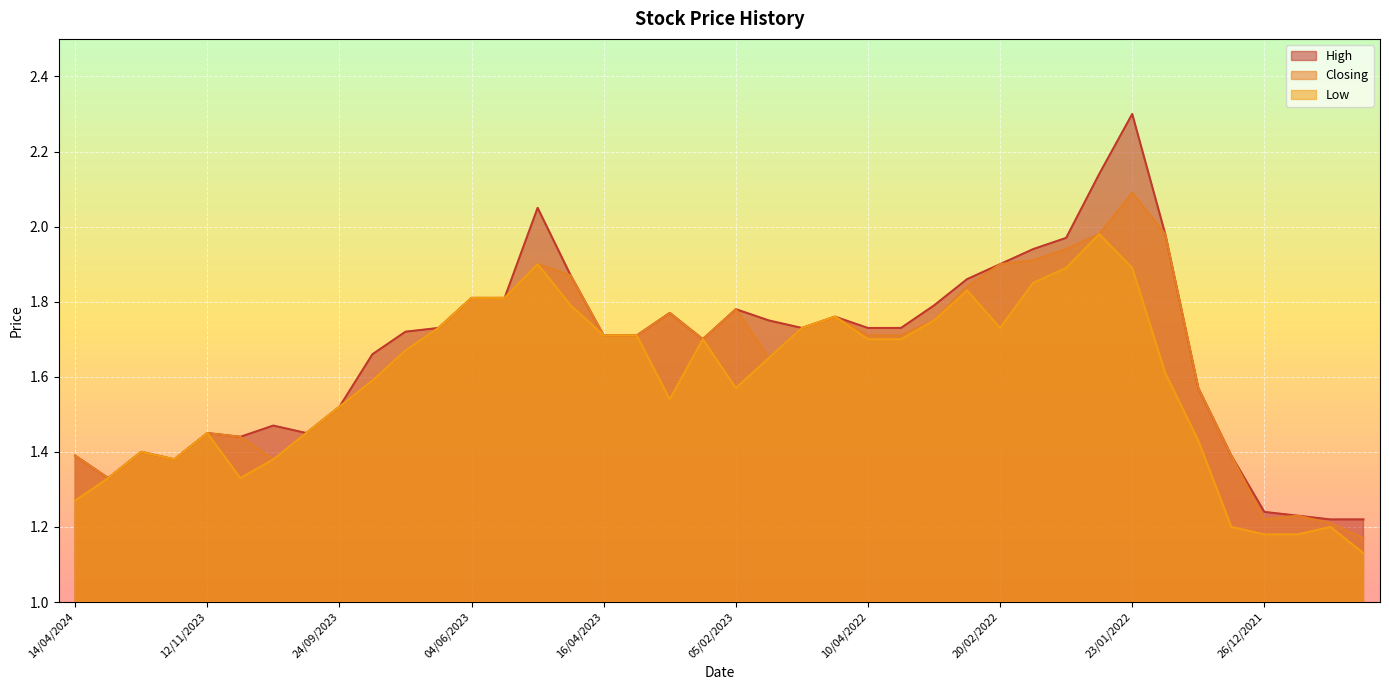

The value of Low at 07/01/2024 is 0.7. True or false?

False